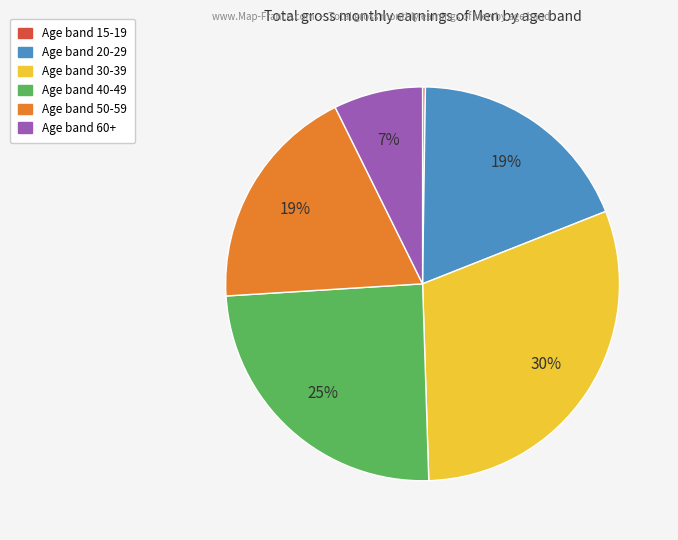

Does any single category account for the majority?

No